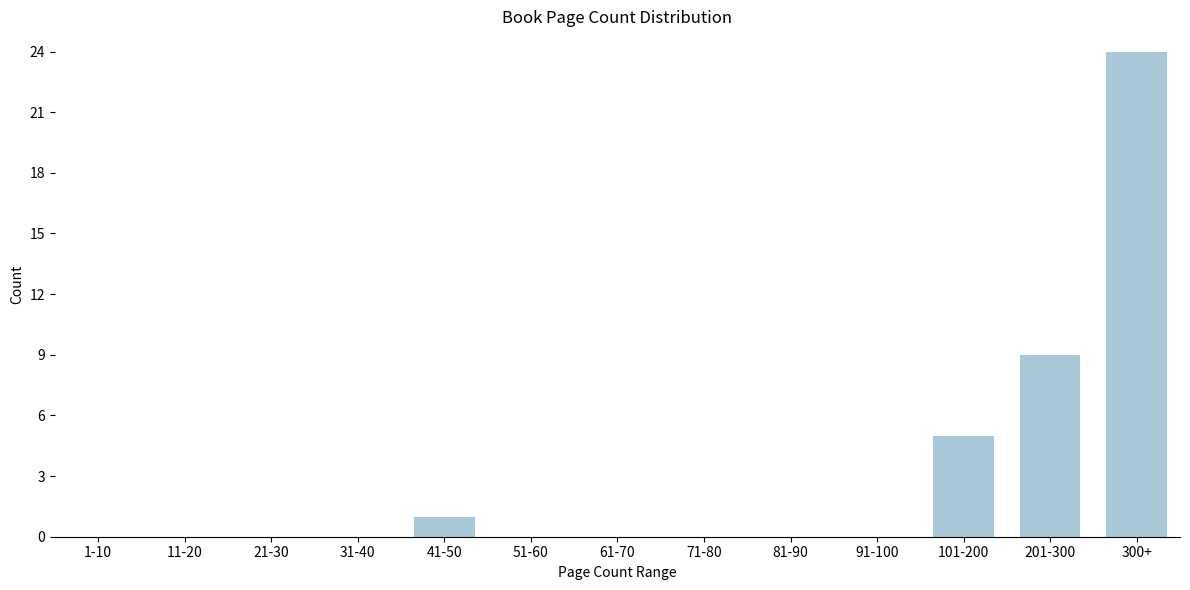

Reading left to right, extract all data points from this chart.

1-10=0	11-20=0	21-30=0	31-40=0	41-50=1	51-60=0	61-70=0	71-80=0	81-90=0	91-100=0	101-200=5	201-300=9	300+=24